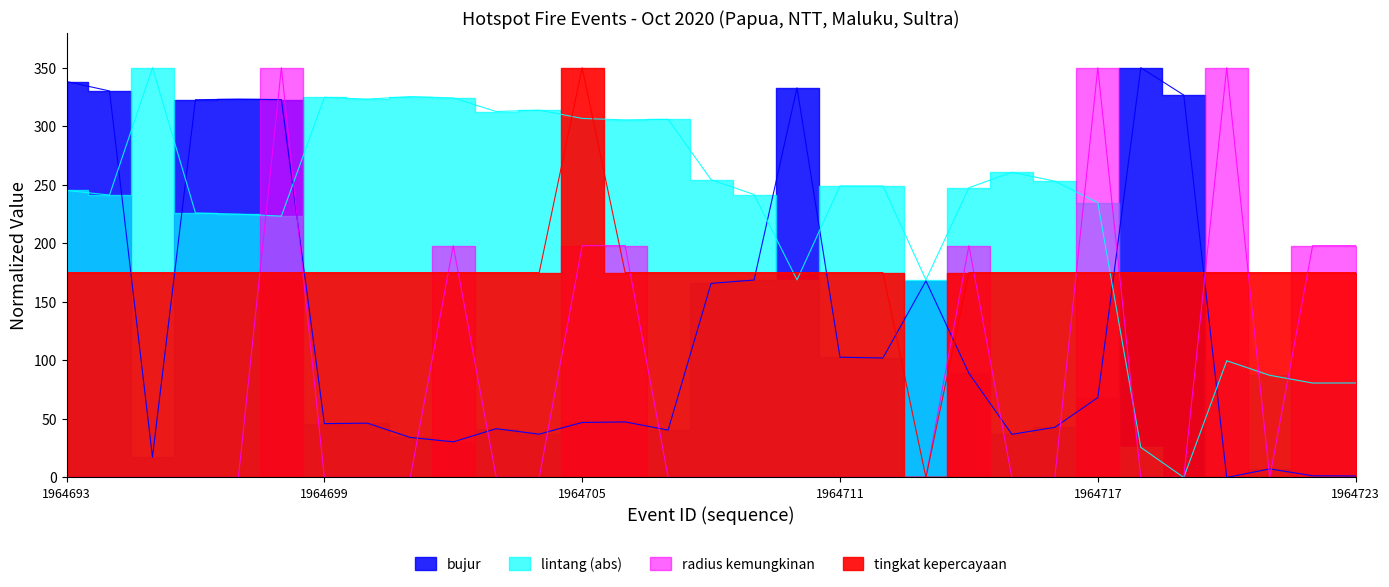

At 1964721, list the series in order from largest to smallest.

tingkat kepercayaan, lintang (abs), bujur, radius kemungkinan